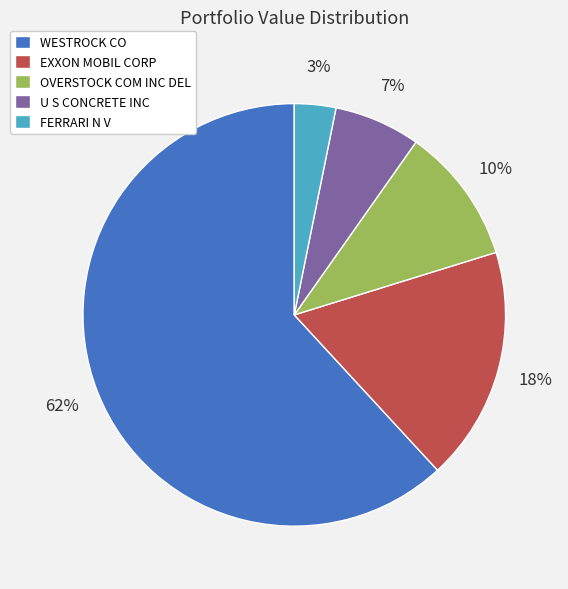

Combined, do FERRARI N V and OVERSTOCK COM INC DEL account for over 50%?

No